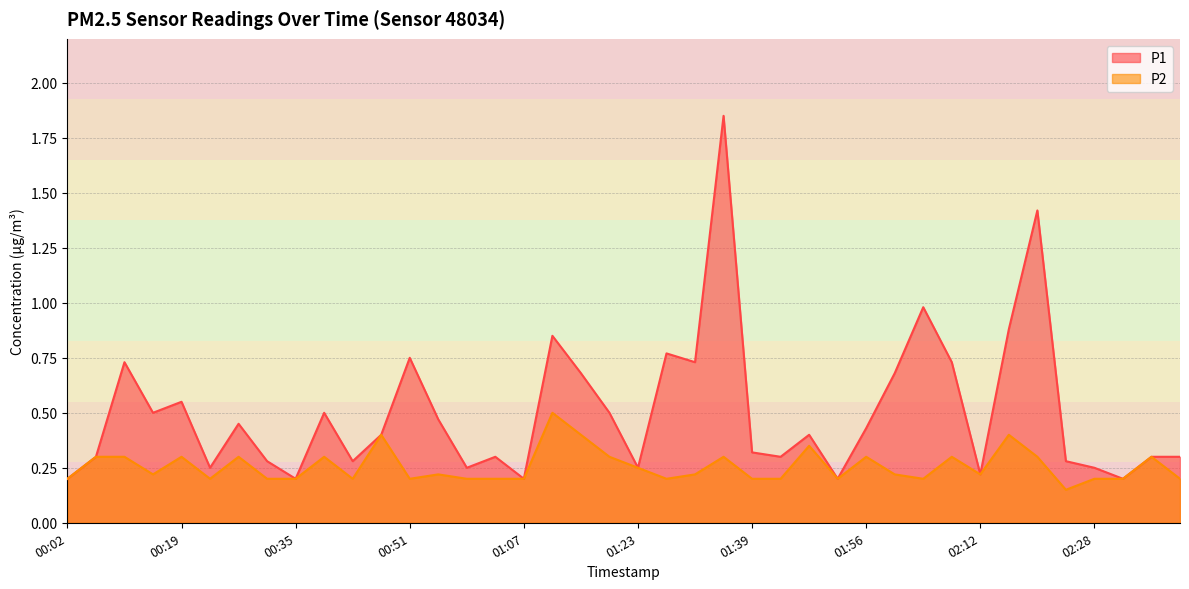

How many lines are shown in the chart?

2